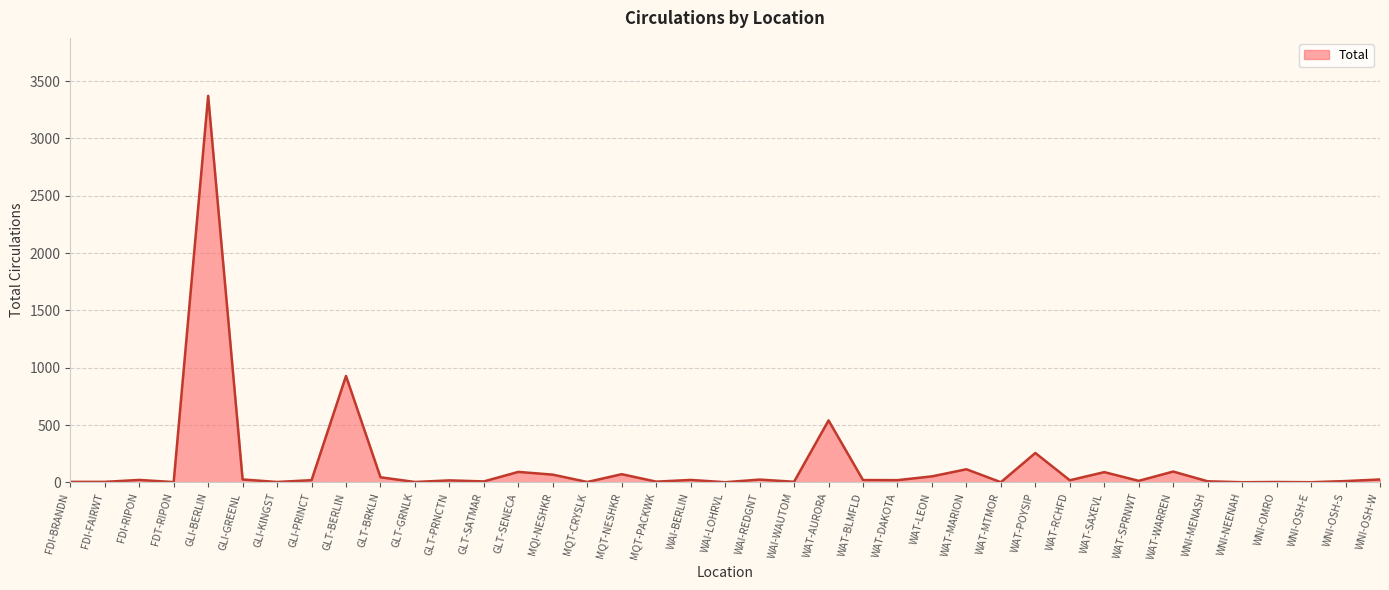

What is the minimum value shown in the chart?

1